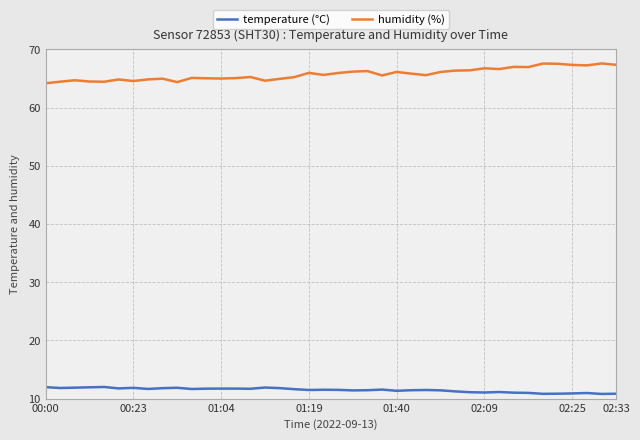

What is the difference between the maximum and minimum values in the temperature (°C) series?

1.2